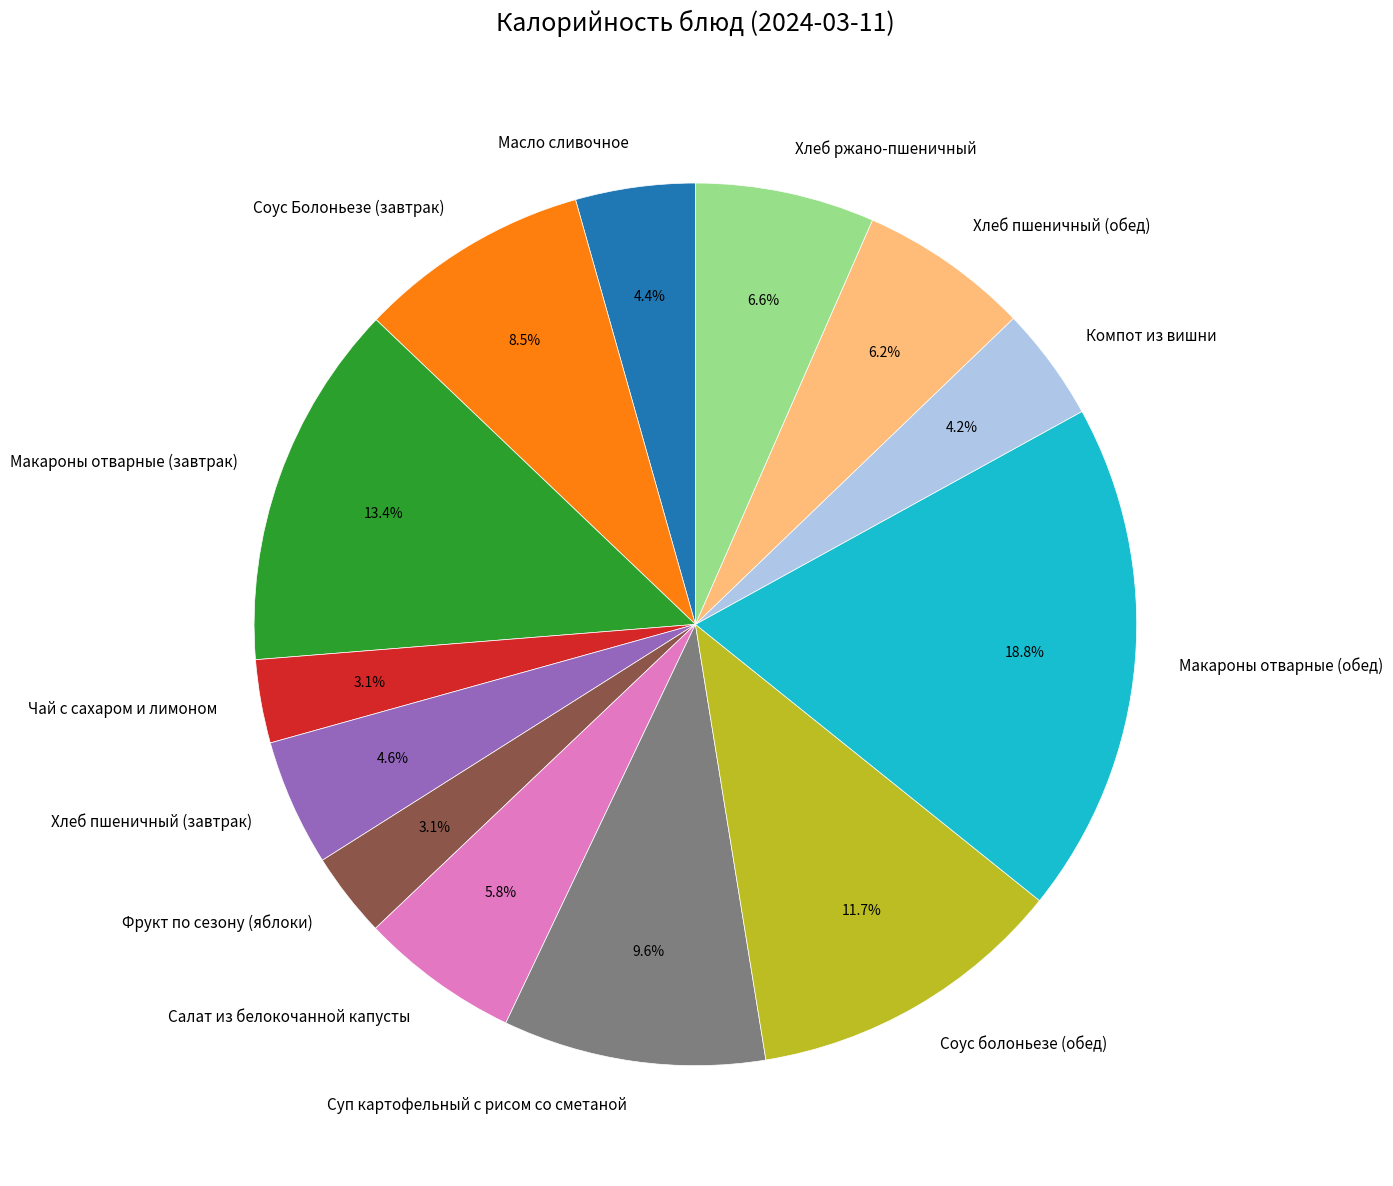

To the nearest percent, what percentage of the pie is Хлеб ржано-пшеничный?

7%